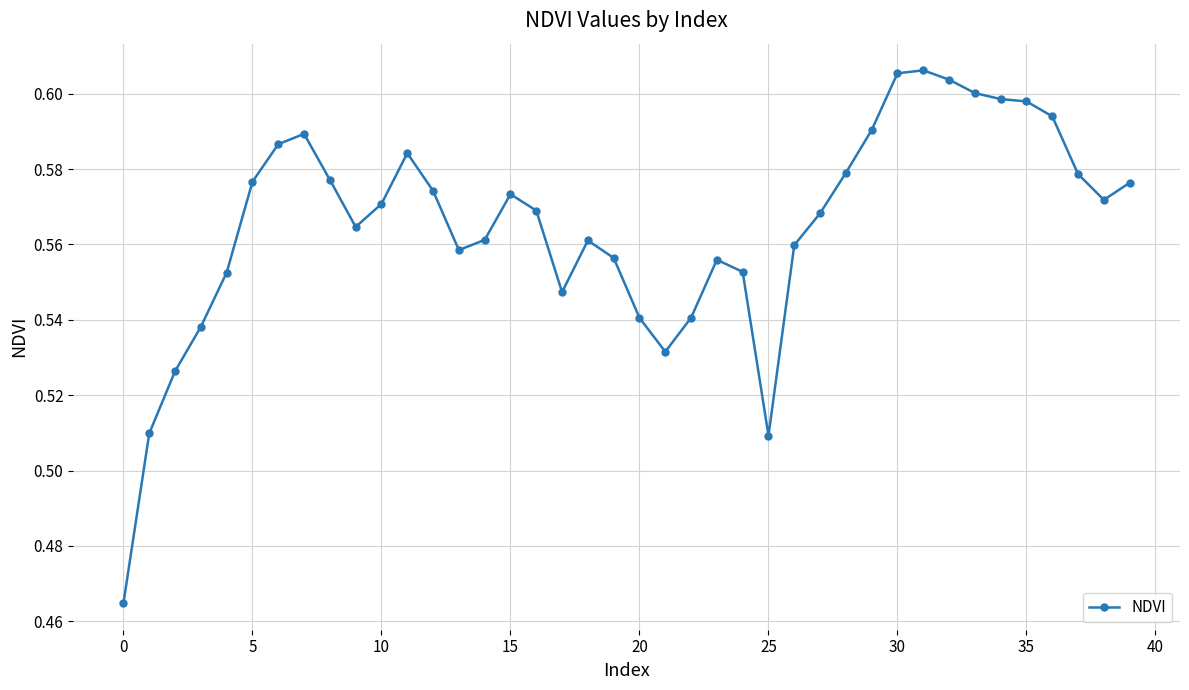

What is the sum of all values?

22.6